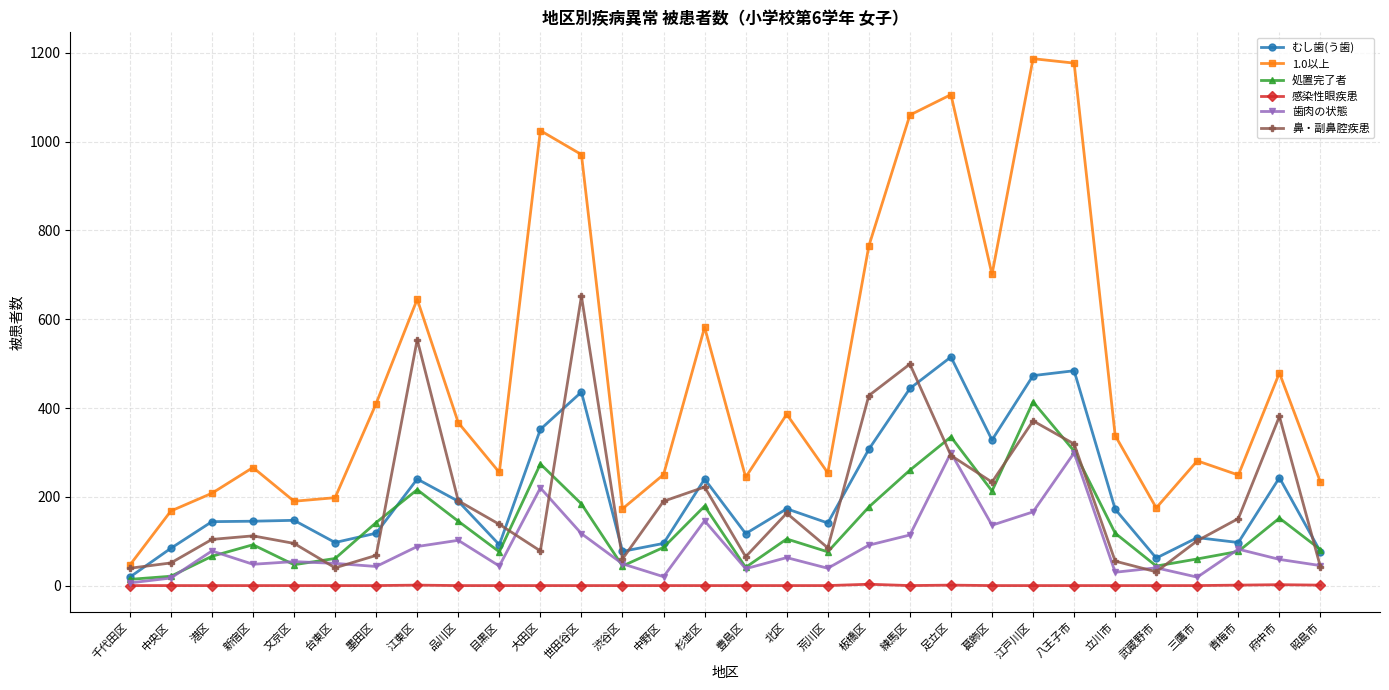

How many distinct data groups are displayed?

6